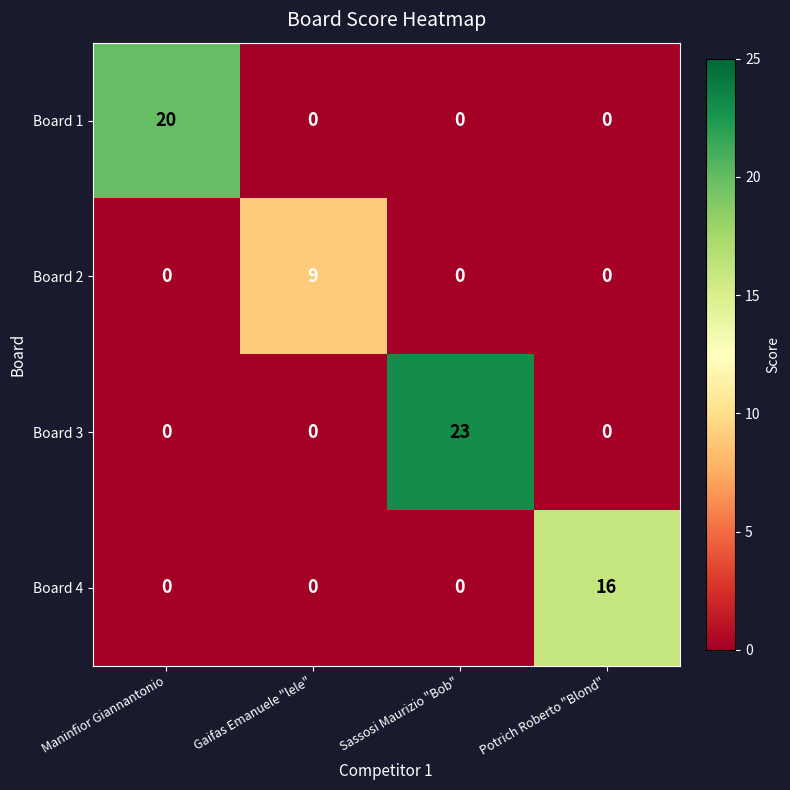

True or false: Board 3 has a value of -12 at Potrich Roberto "Blond".

False